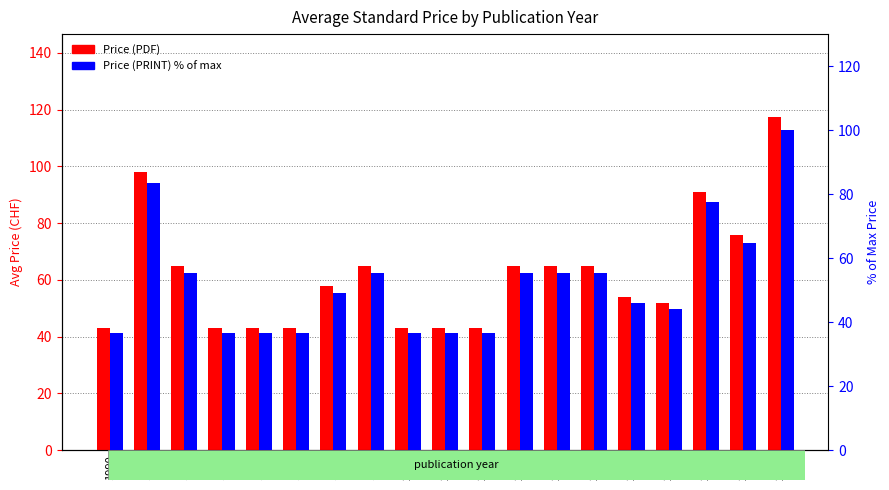

Which category has the lowest value in the Price (PDF) series?

1990